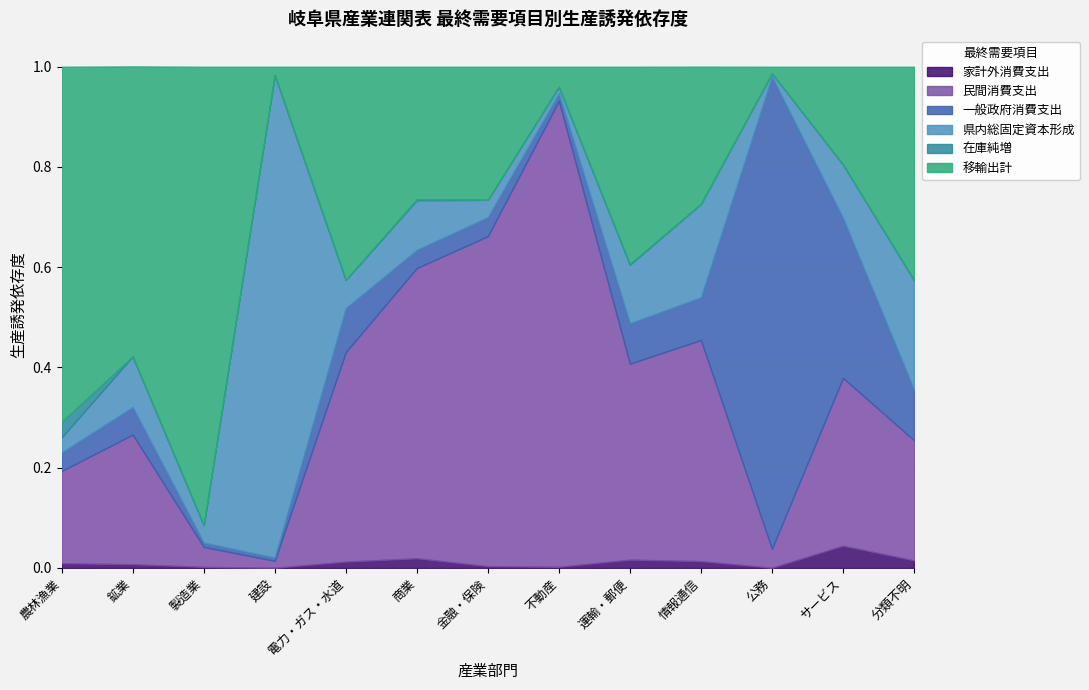

The 一般政府消費支出 series shows 0.0 at 農林漁業. True or false?

True